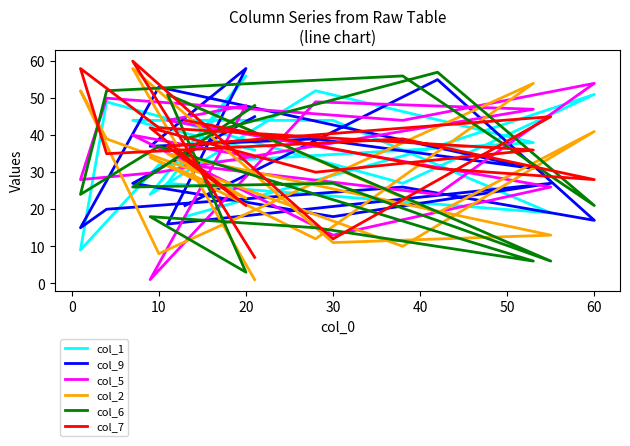

What is the greatest value displayed?

60